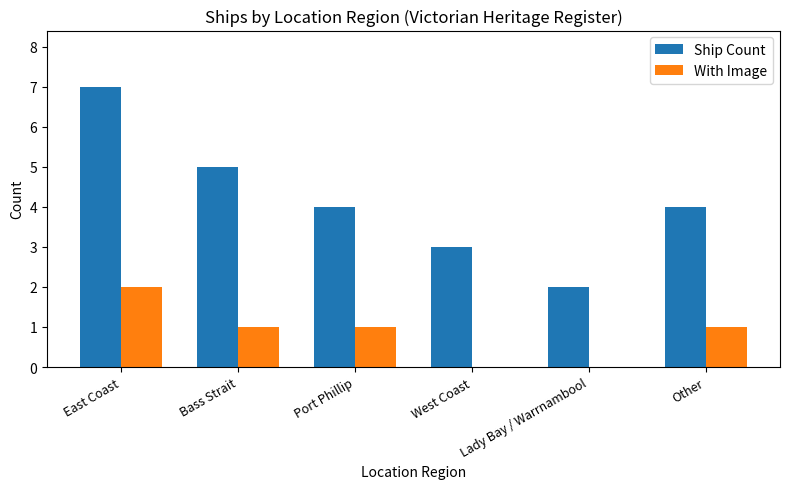

At which category does the chart reach its peak across all series?

East Coast